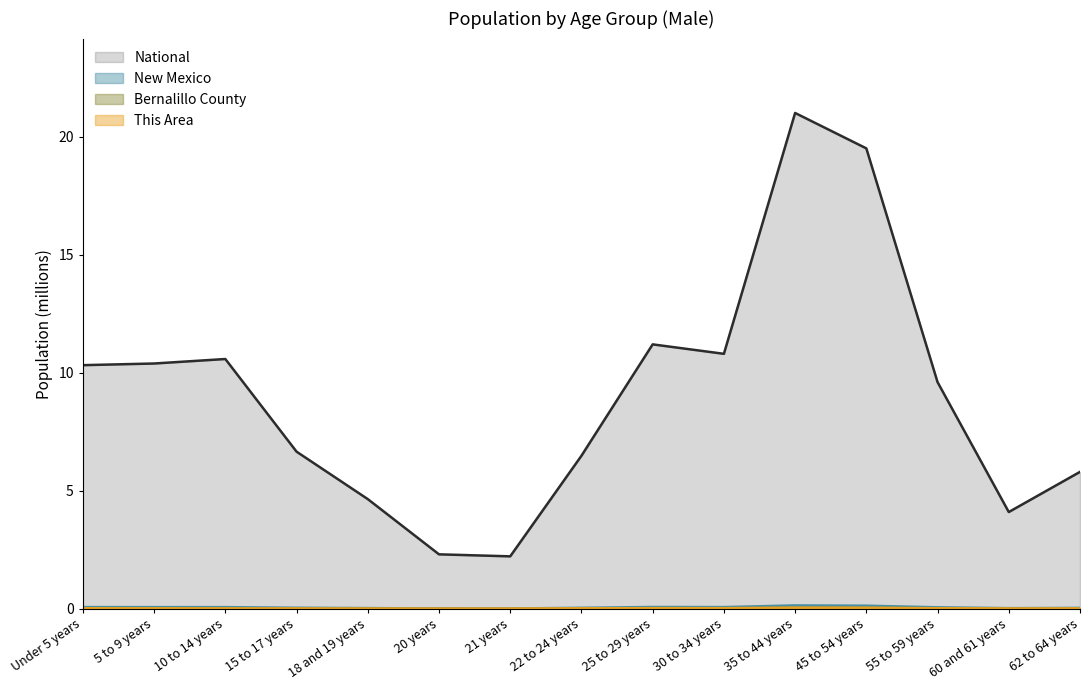

List the labels in order of This Area value, smallest first.

20 years, 21 years, 18 and 19 years, 60 and 61 years, 15 to 17 years, 10 to 14 years, 62 to 64 years, 5 to 9 years, 22 to 24 years, Under 5 years, 55 to 59 years, 30 to 34 years, 25 to 29 years, 45 to 54 years, 35 to 44 years